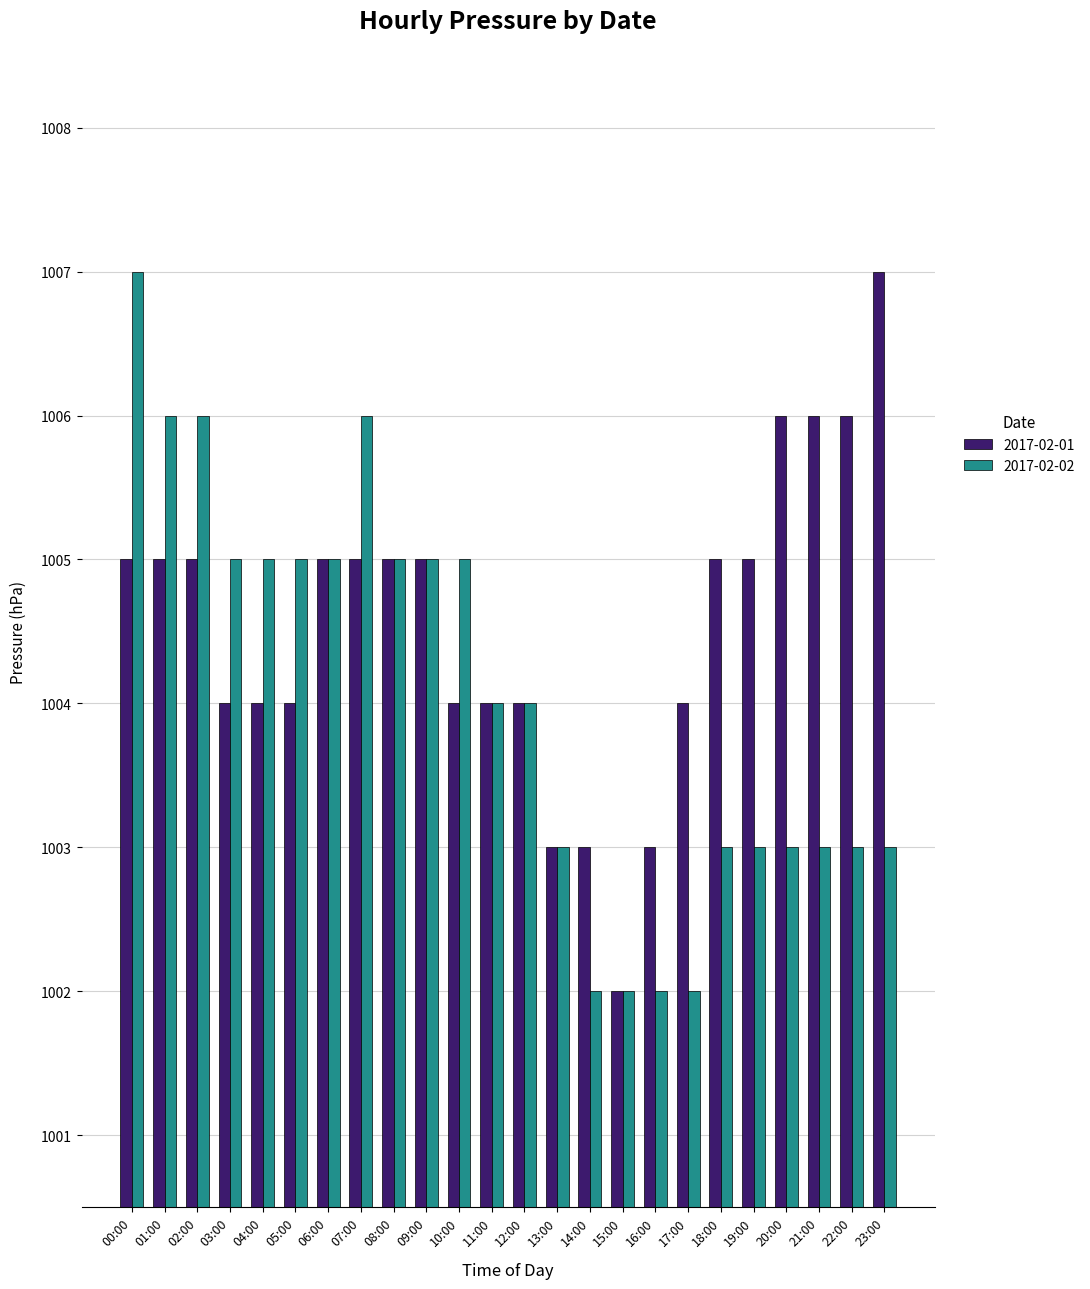

Rank the series at 00:00 from highest to lowest value.

2017-02-02, 2017-02-01